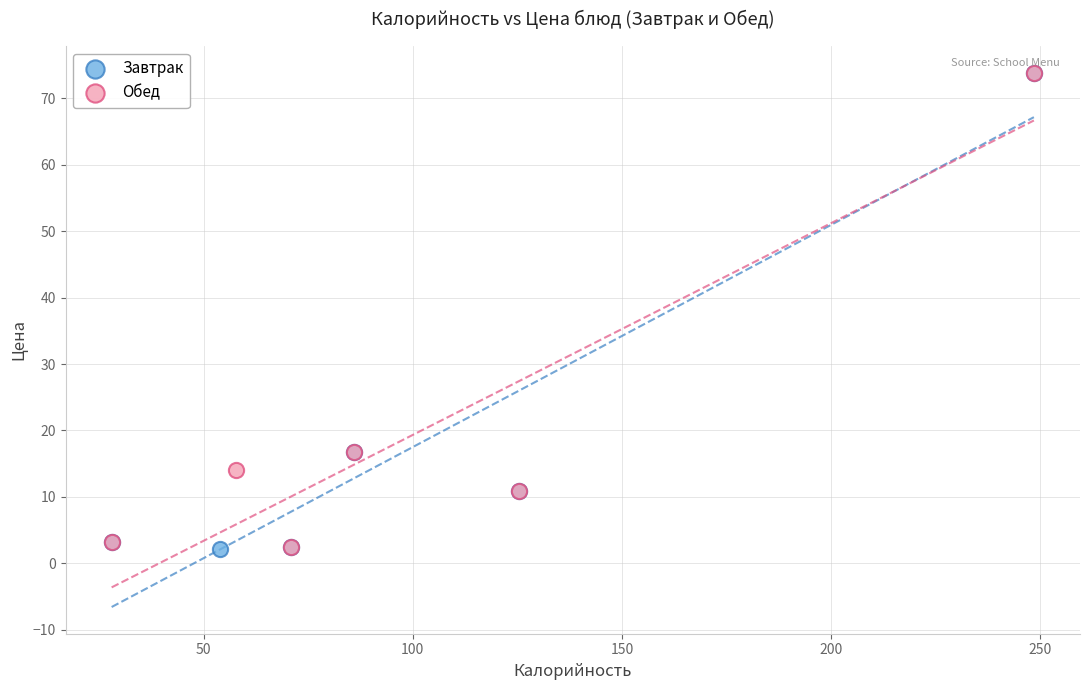

What are all the series names shown in the legend?

Завтрак, Обед